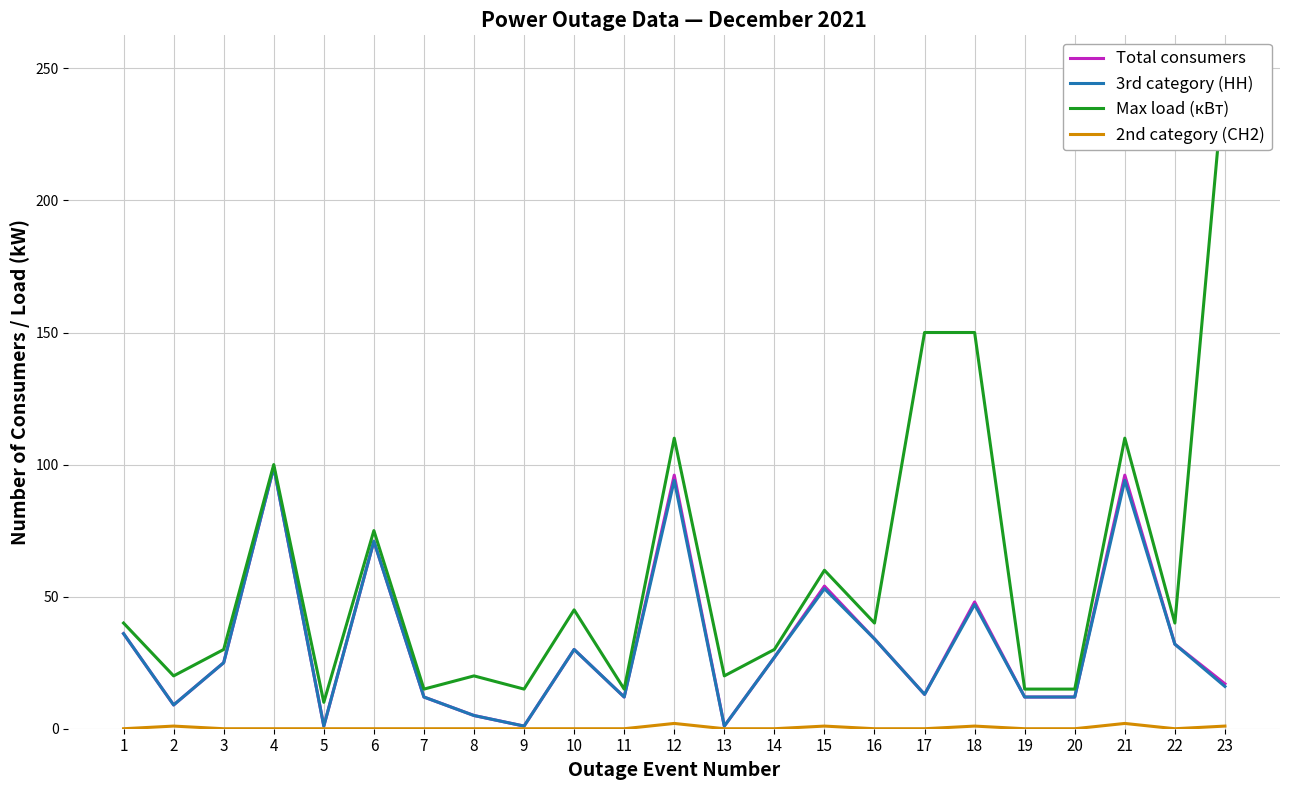

True or false: 3rd category (НН) and 2nd category (СН2) intersect in this chart.

False